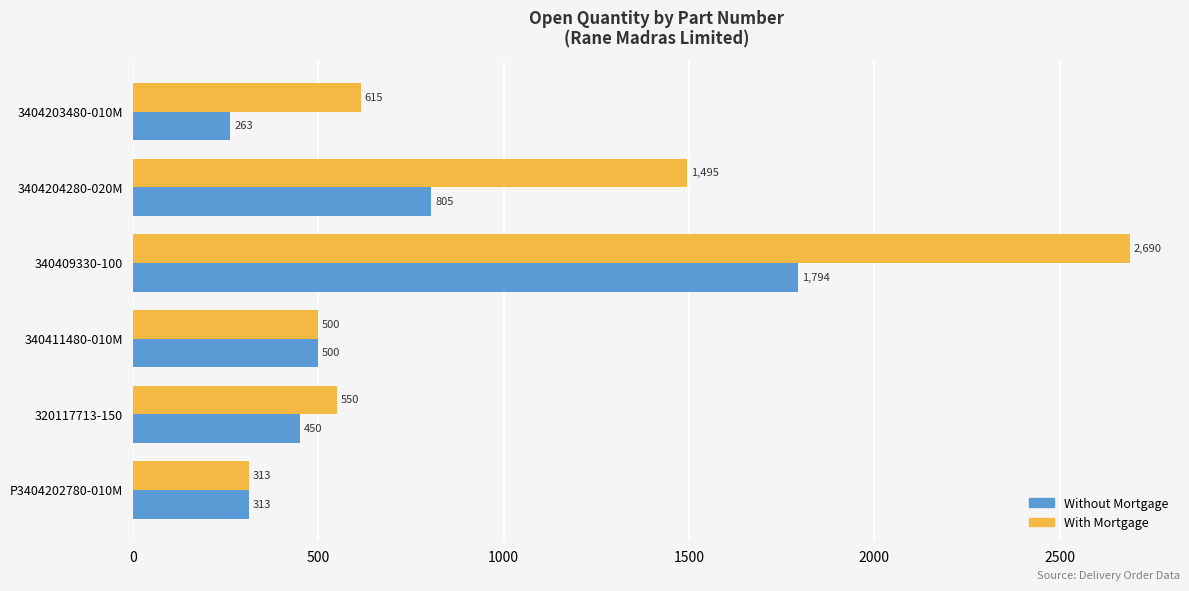

How many series are shown in this chart?

2